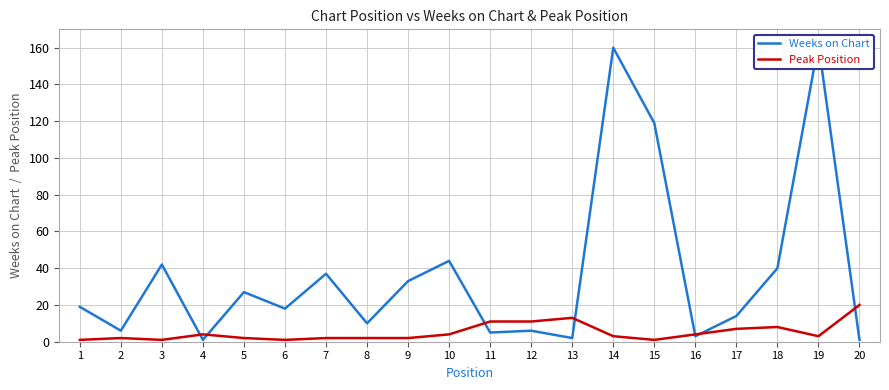

After their last crossing, which series has the higher values: Peak Position or Weeks on Chart?

Peak Position